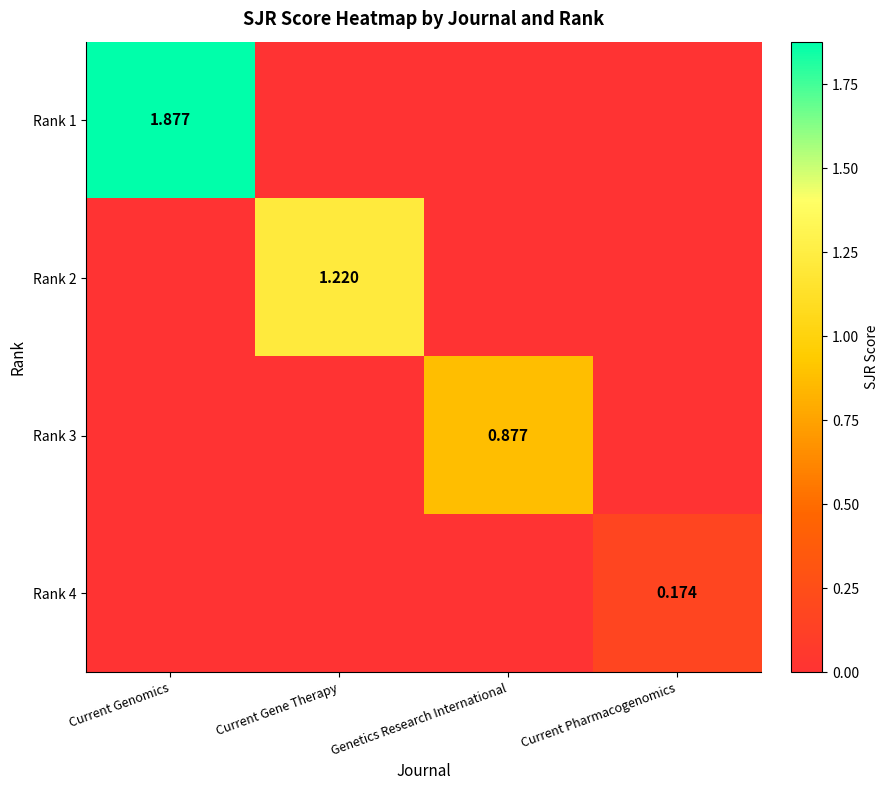

Count the Rank 1 values in the range 0 to 1.

3